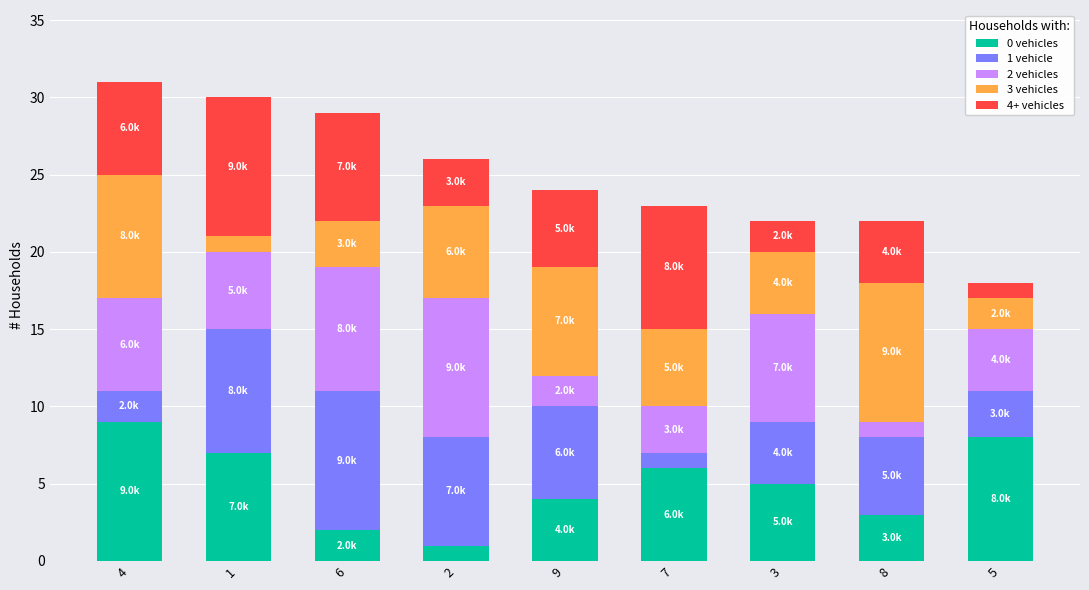

How many values in the 0 vehicles series are below 5?

4